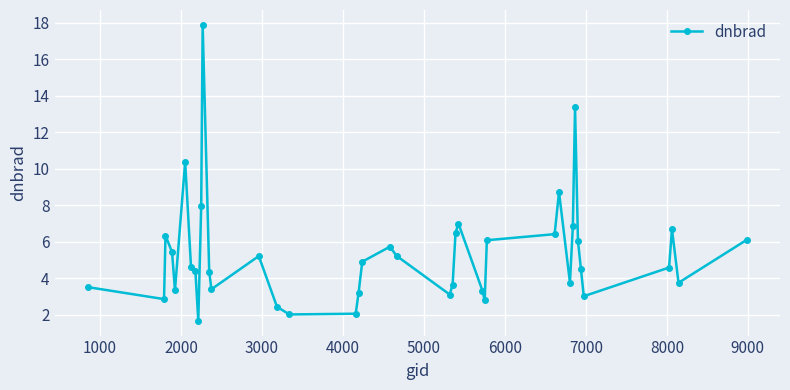

What is the smallest value displayed?

1.7